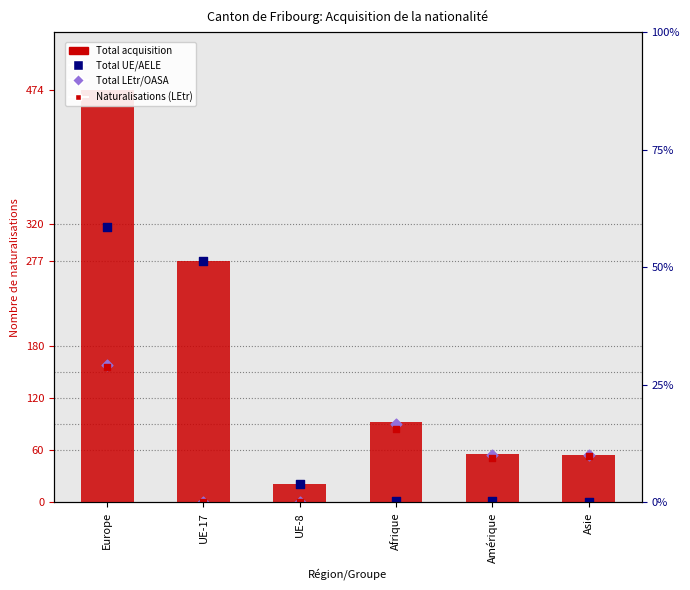

What is the total value across all series at Amérique?

163